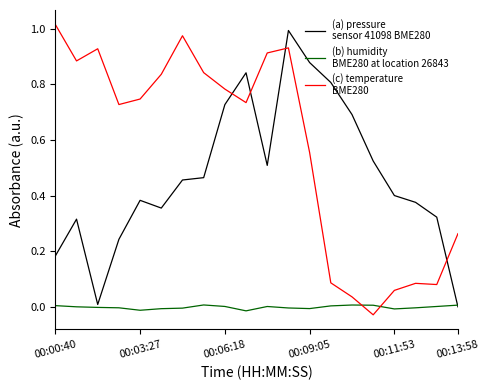

Does the chart have visible grid lines?

No